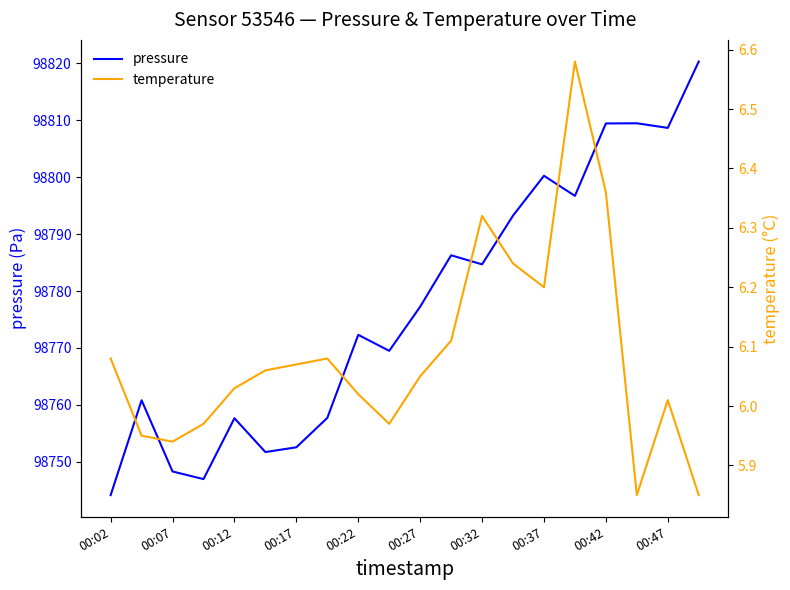

What is the value of the pressure point at the 10th from the left?

98769.5